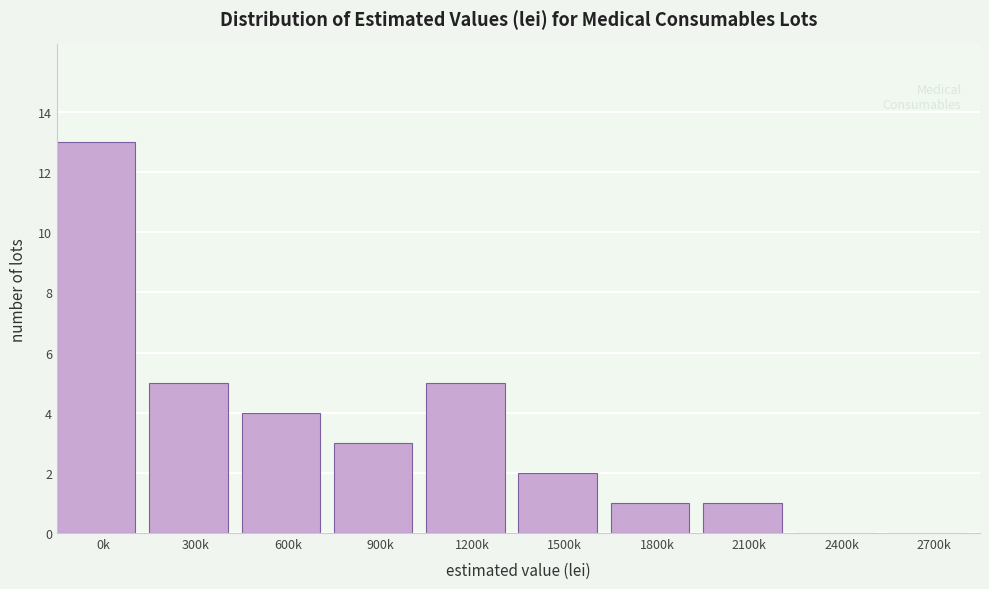

Reading left to right, list all the values displayed in this chart.

0k=13	300k=5	600k=4	900k=3	1200k=5	1500k=2	1800k=1	2100k=1	2400k=0	2700k=0